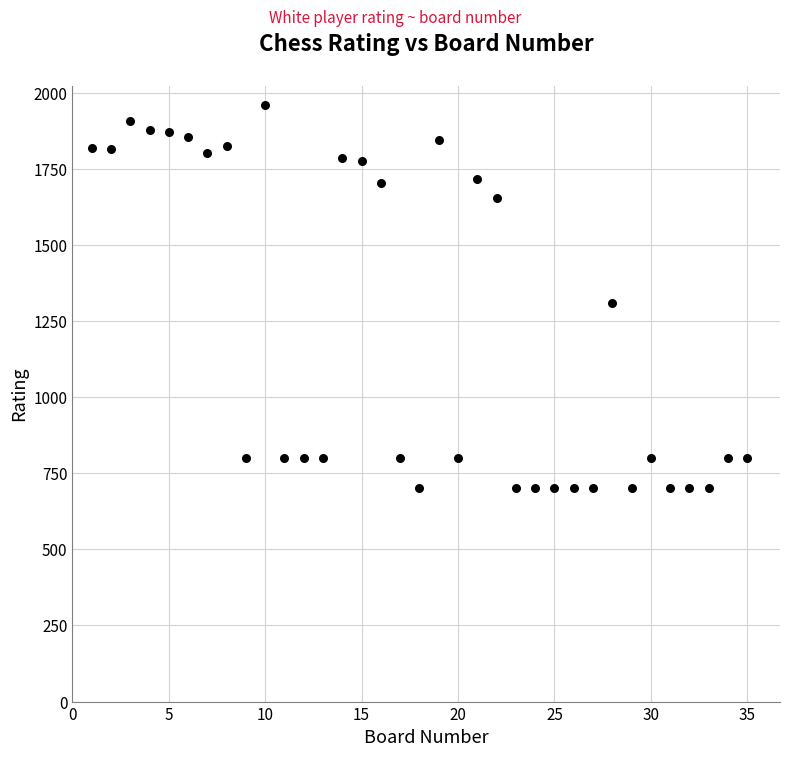

What is the range of Y values (max minus min)?

1260